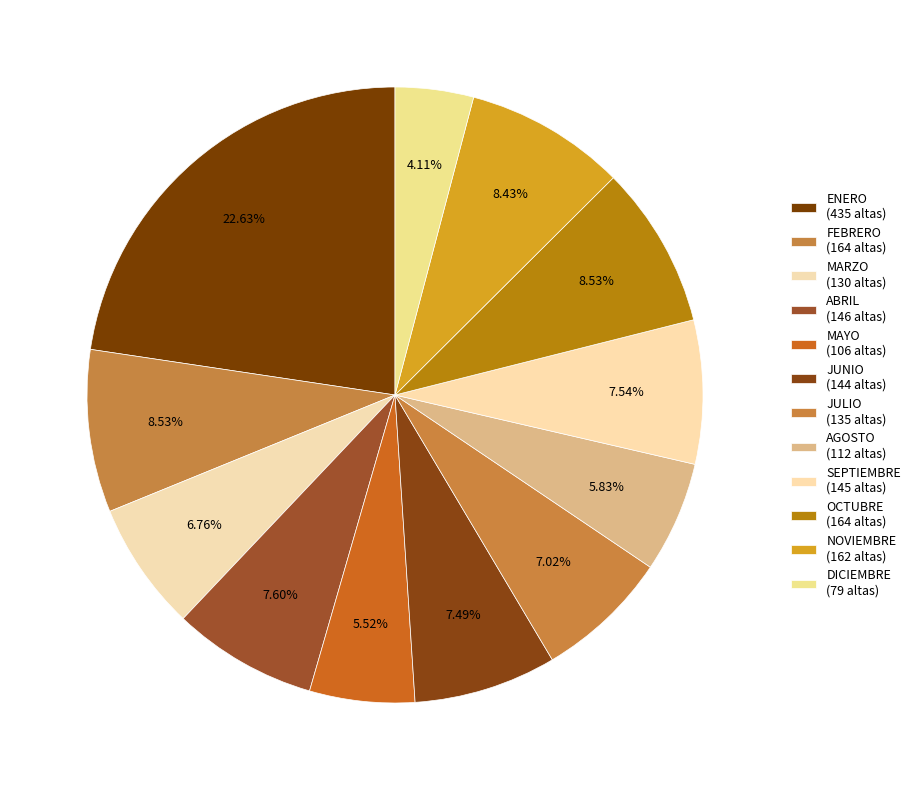

What portion of the pie excludes NOVIEMBRE?

91.6%